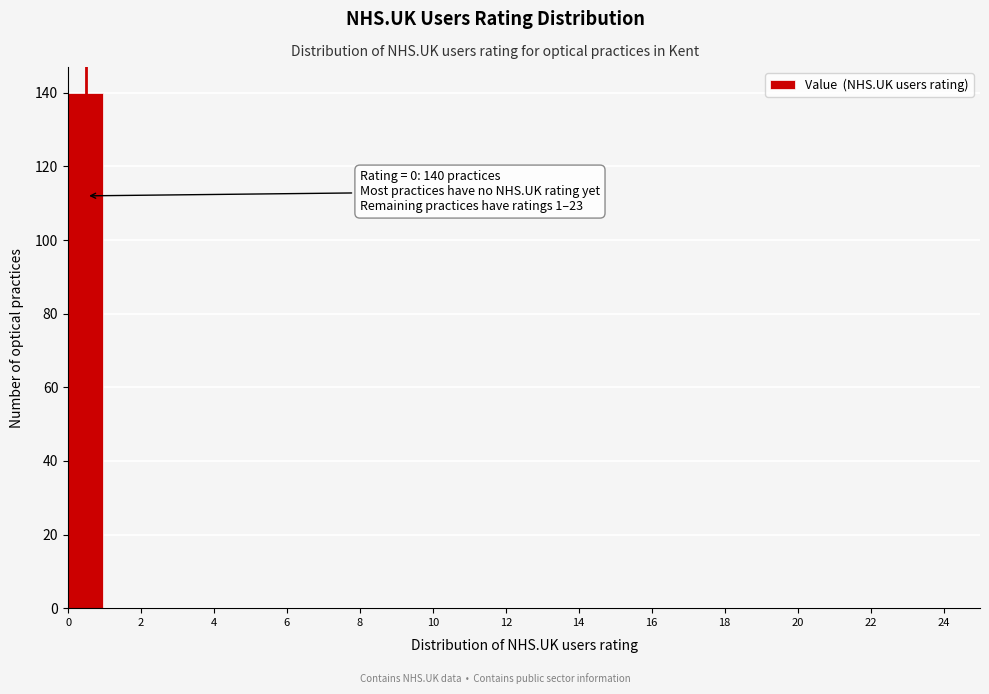

Over which range of the x-axis is the bar tallest?

0 to 1